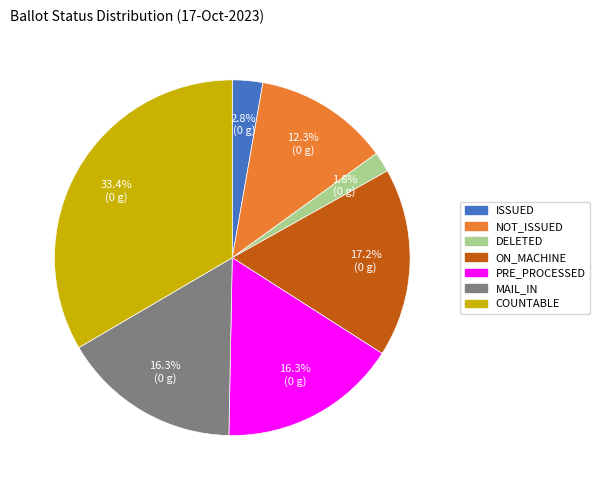

Does any single category account for the majority?

No